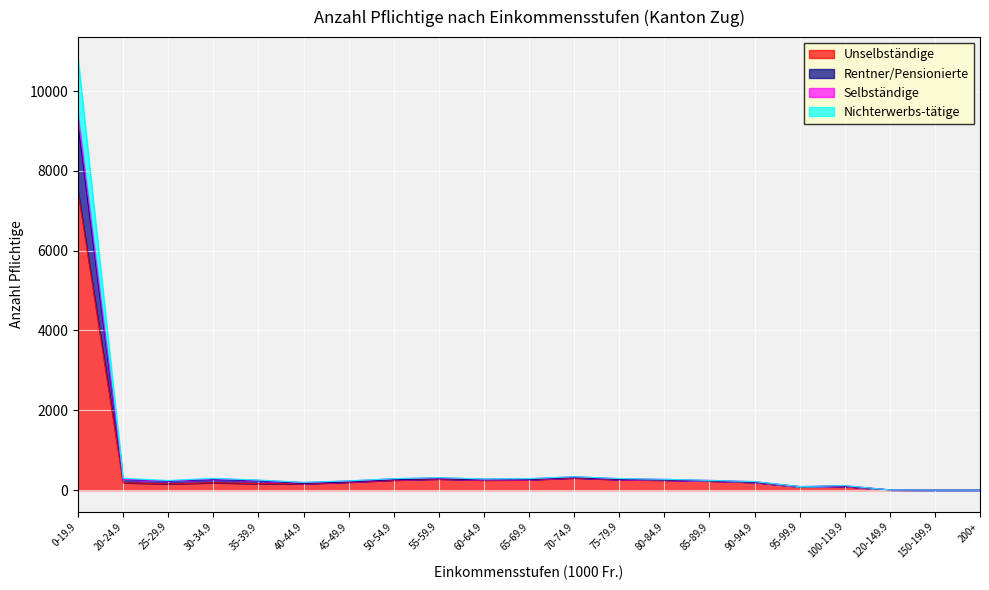

What is the label of the 15th point from the right?

45-49.9